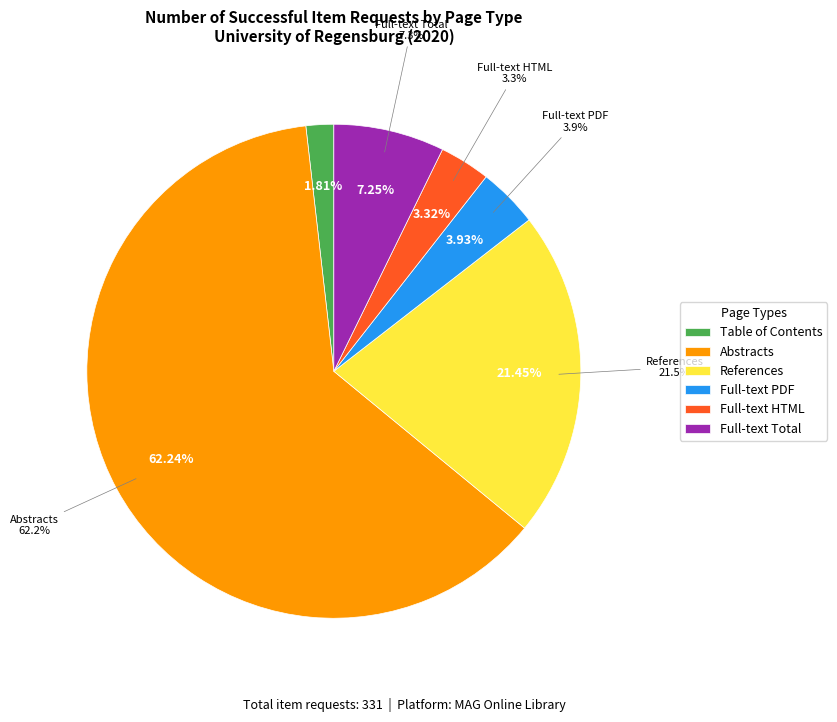

To the nearest percent, what portion does Full-text Total represent?

7%